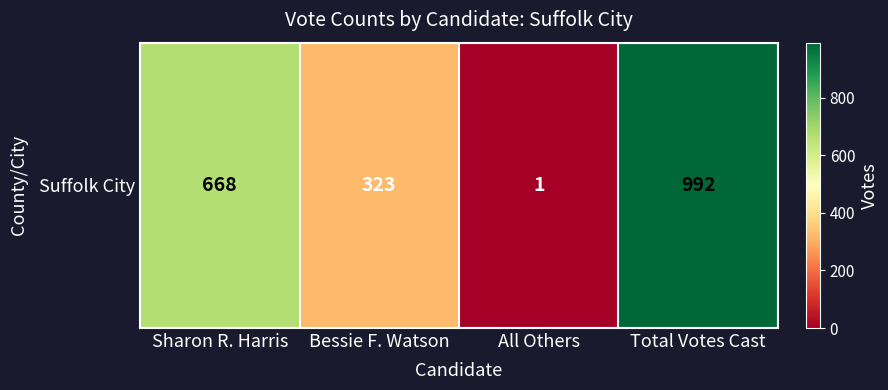

What is the greatest value displayed?

992